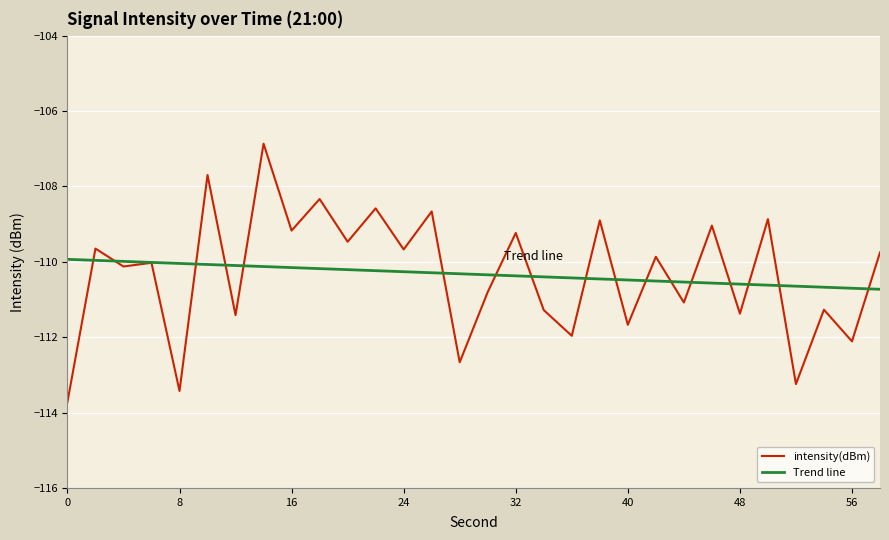

The chart shows a value of -108.9 at 38. True or false?

True